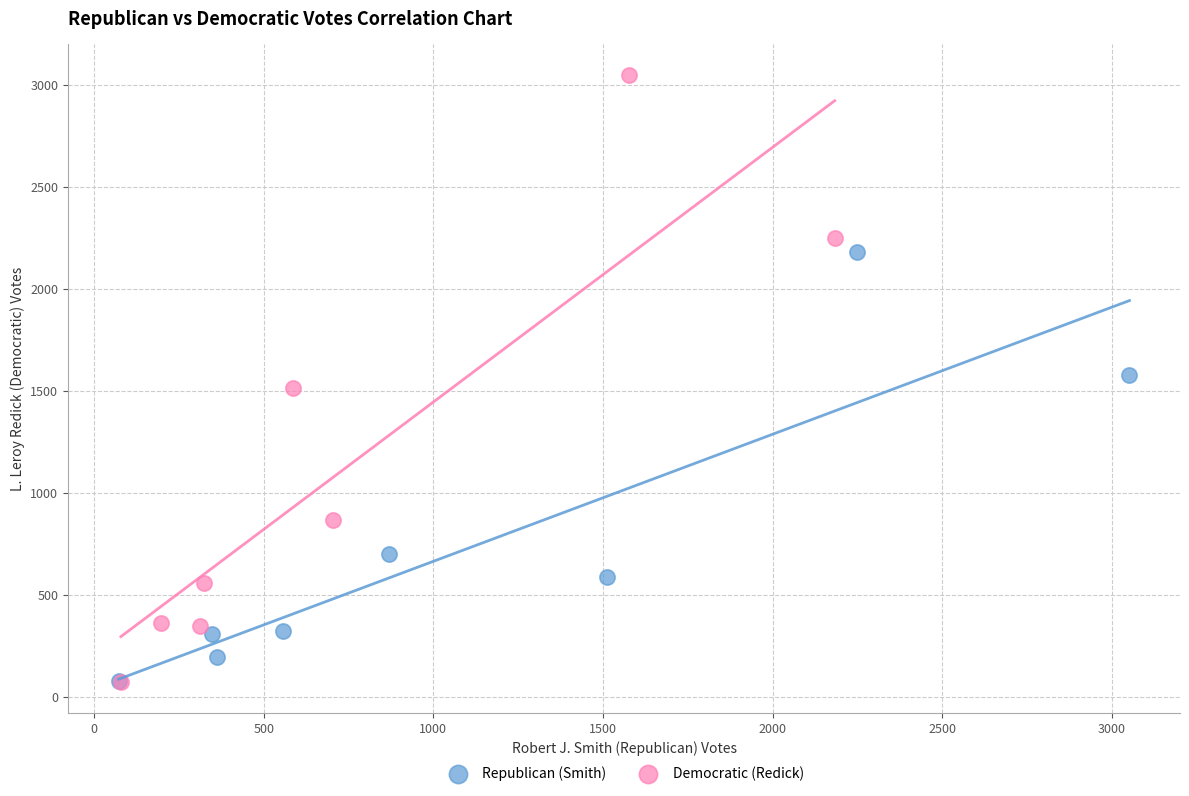

Which series has the widest spread of Y values?

Democratic (Redick)